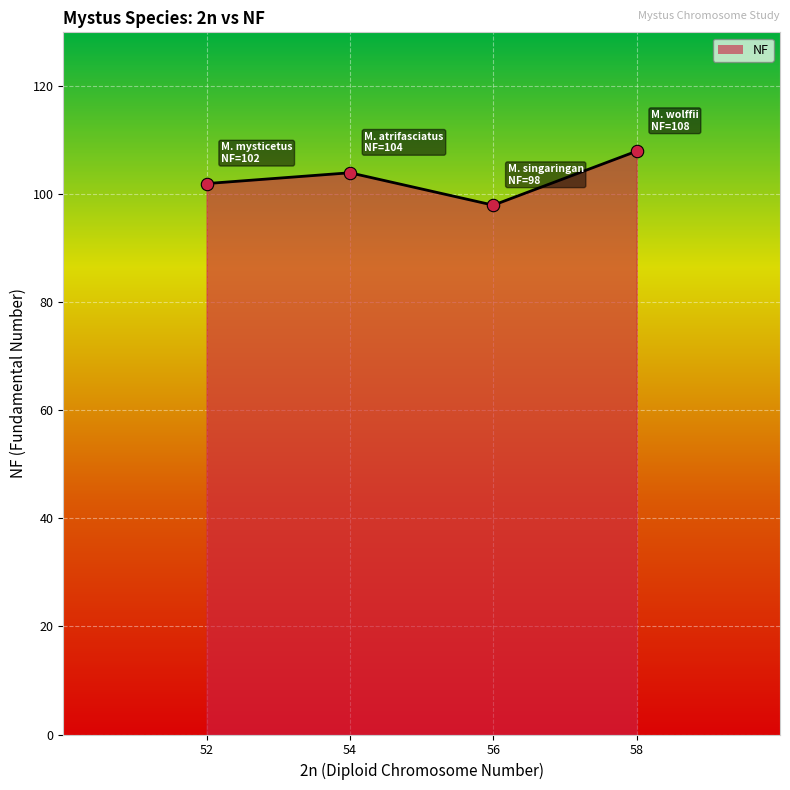

What is the change in value from 52 to 56?

-4